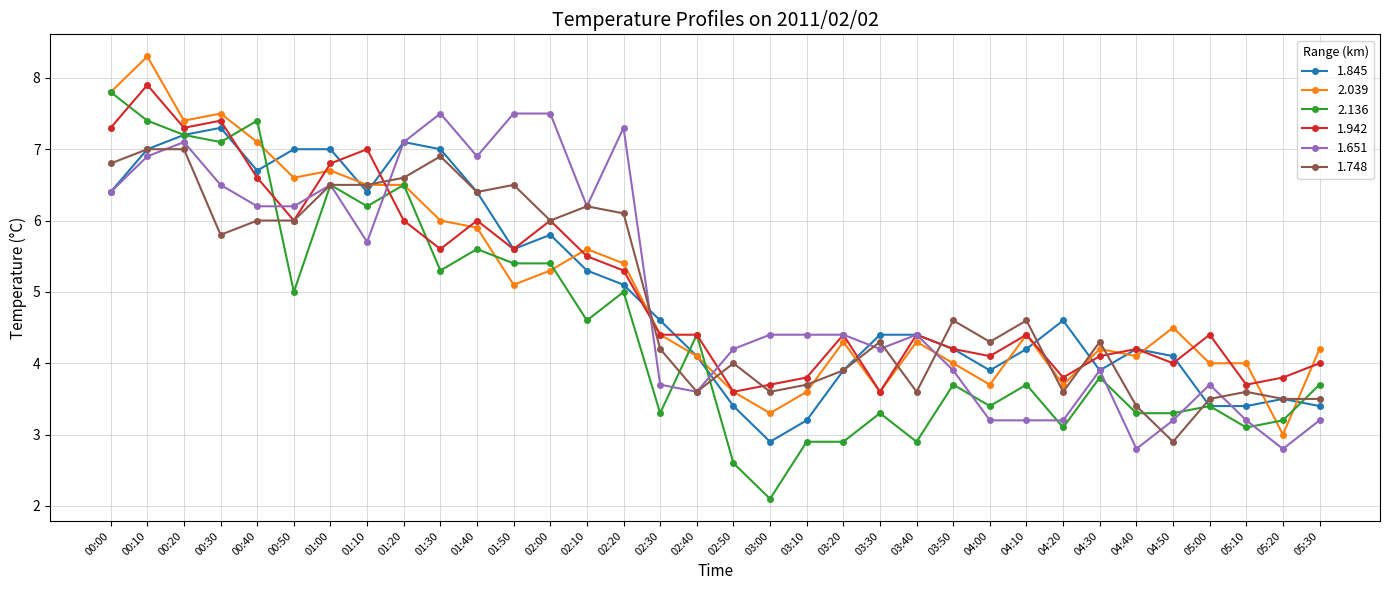

How many series are shown in this chart?

6